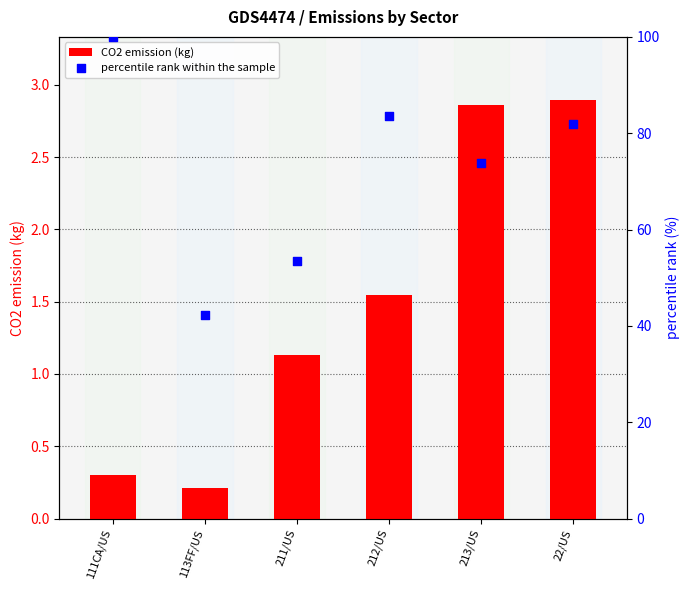

Which series contains the lowest Y value?

CO2 emission (kg)